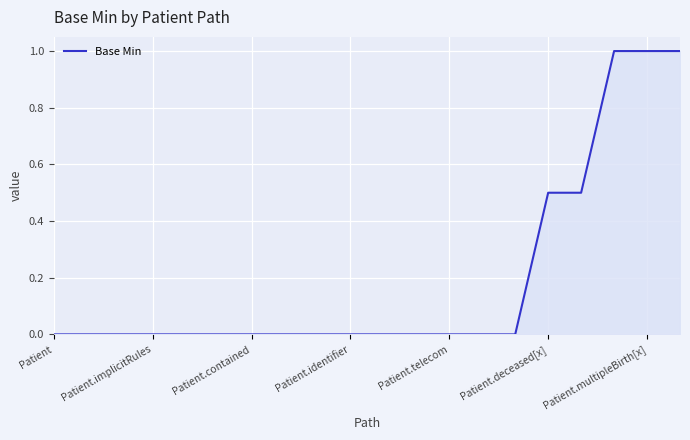

What is the greatest value displayed?

1.0